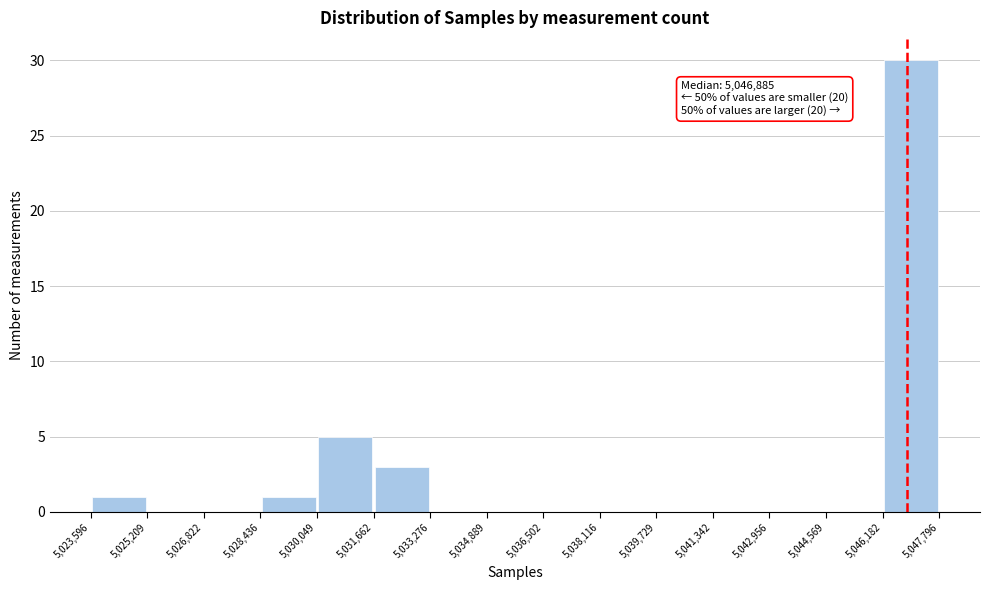

Which range on the x-axis has the tallest bar?

5,046,182 to 5,047,796